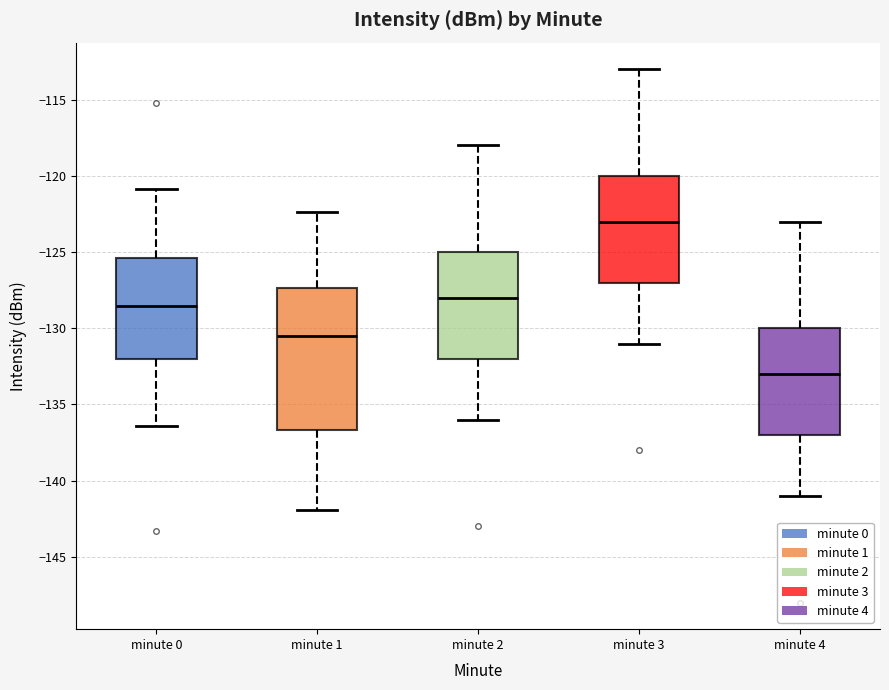

Which box has the highest median line?

minute 3